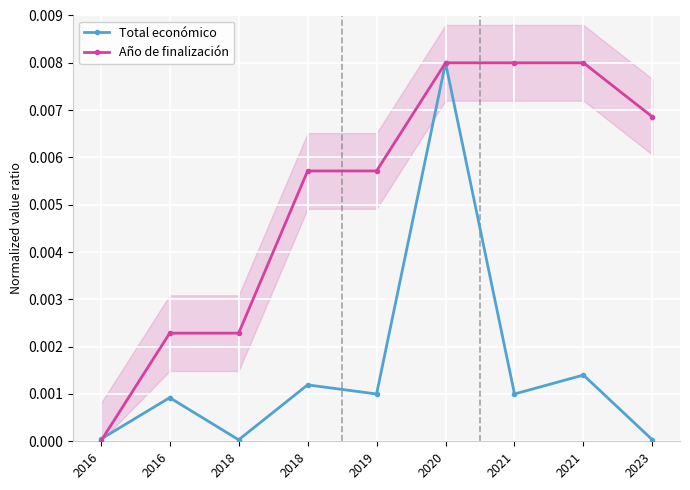

Is the value of Año de finalización at 2023 greater than the value of Total económico at 2023?

Yes